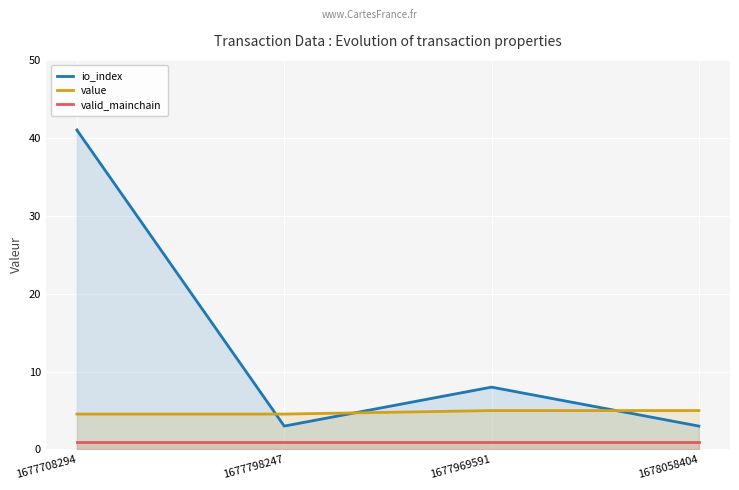

What is the sum of all value values?

19.1